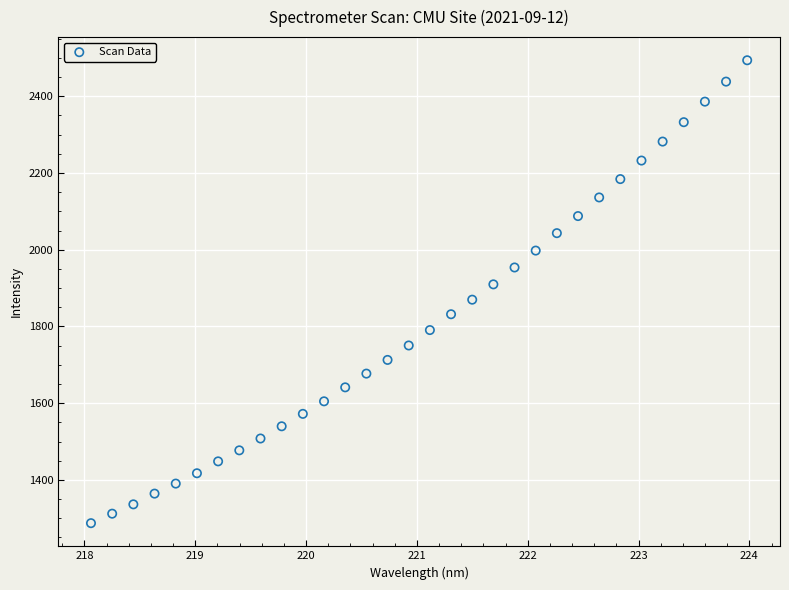

What is the range of X values (max minus min)?

5.9